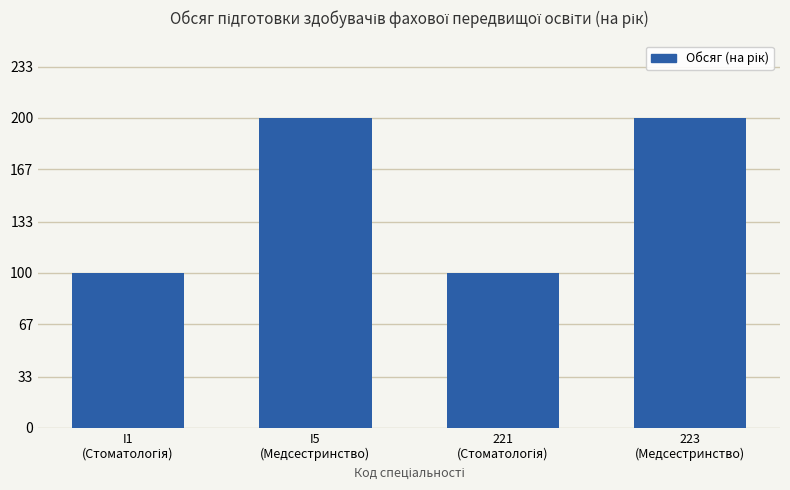

What is the label of the 1st bar from the right?

223
(Медсестринство)